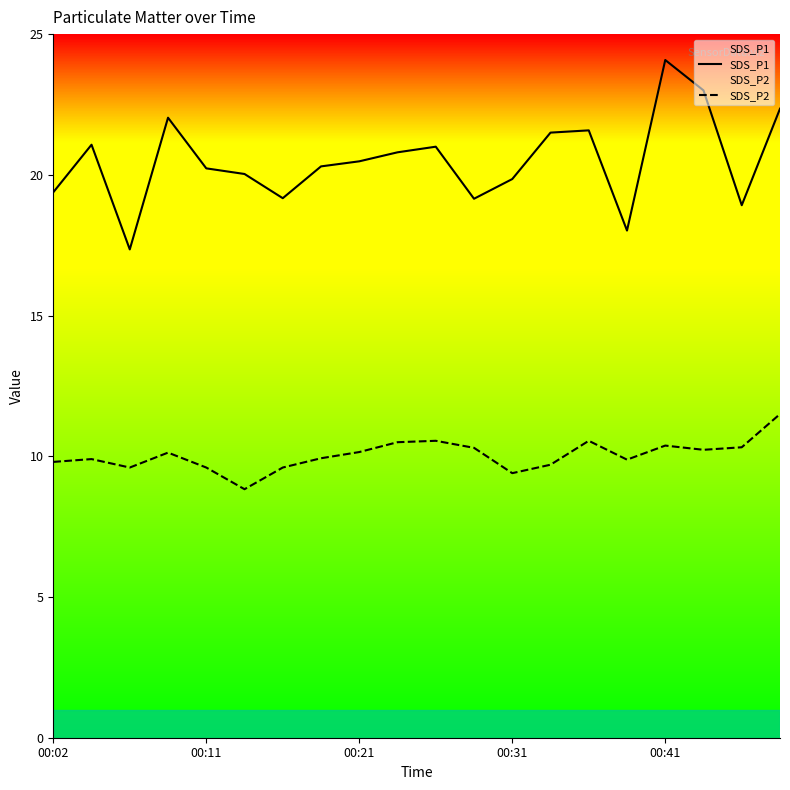

List the series in order of their overall mean, highest first.

SDS_P1, SDS_P2